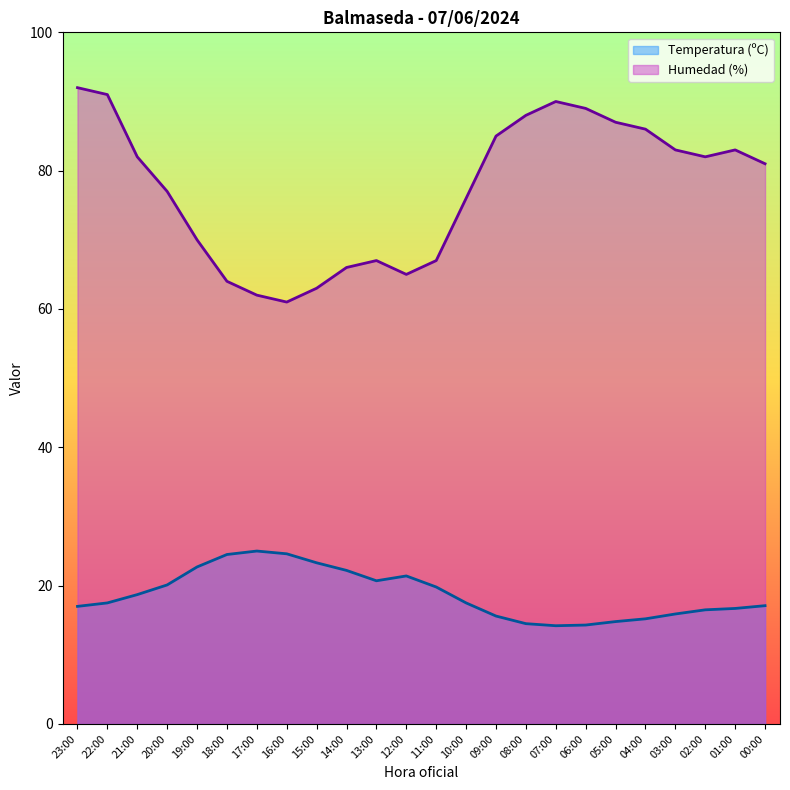

What are all the series names shown in the legend?

Temperatura (ºC), Humedad (%)